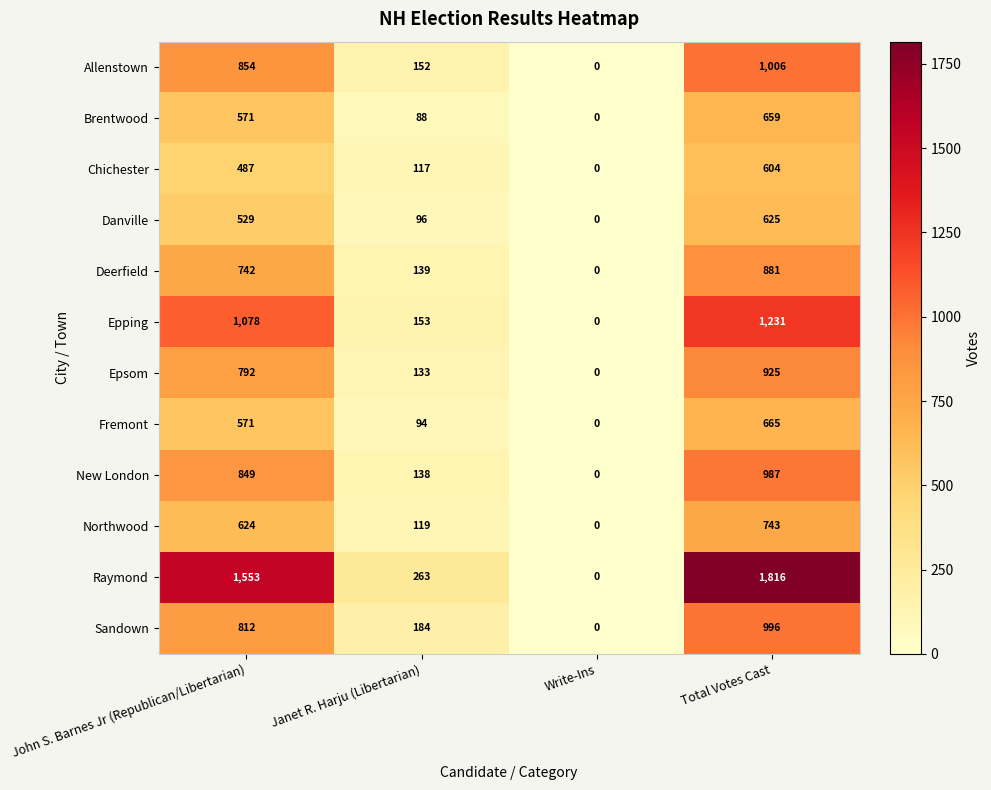

What is the difference between the maximum and minimum values in the Epsom series?

925